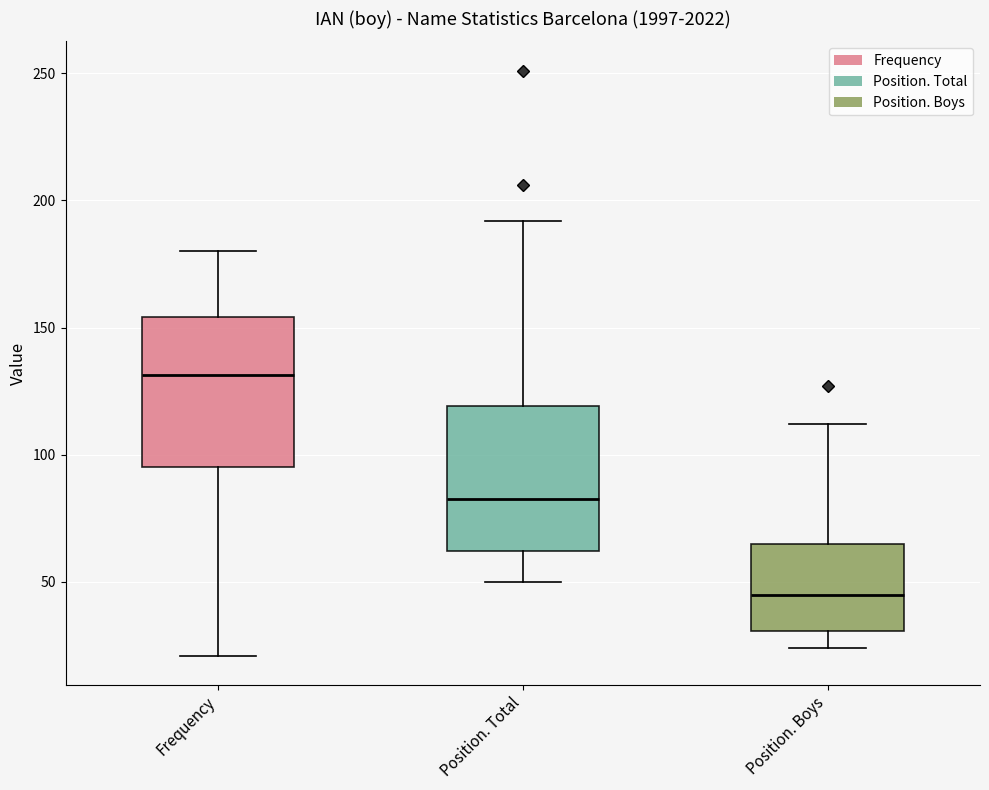

Which box's median line is the highest?

Frequency